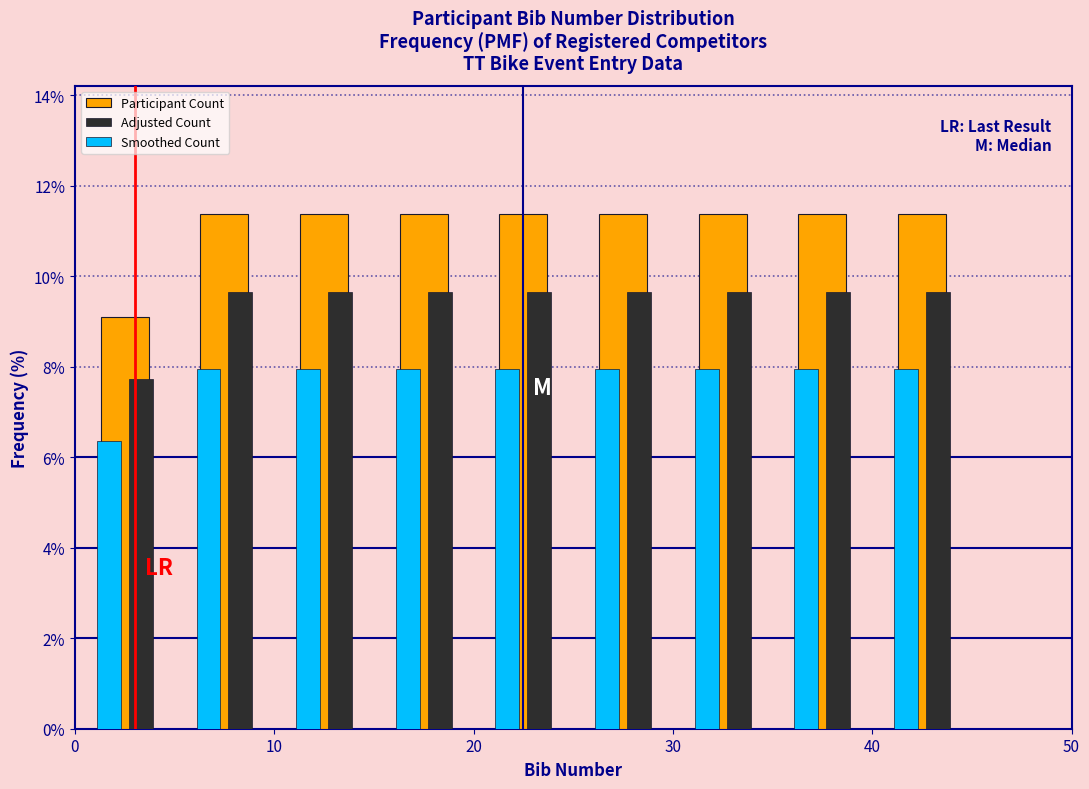

What is the height of the Adjusted Count bar covering 25 to 30 on the x-axis? The values are not printed on the chart, so give them approximately, as read against the axis.

9.6